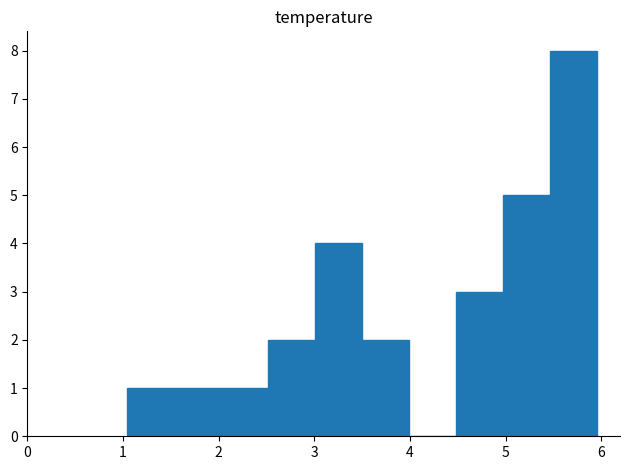

Reading left to right, list every bar in this chart as the range it spans on the x-axis followed by its height. Neither the bar edges nor the heights are printed on the chart, so give them approximately, as read against the axes.

1.0 to 1.5: 1
1.5 to 2.0: 1
2.0 to 2.5: 1
2.5 to 3.0: 2
3.0 to 3.5: 4
3.5 to 4.0: 2
4.0 to 4.5: 0
4.5 to 5.0: 3
5.0 to 5.5: 5
5.5 to 6.0: 8